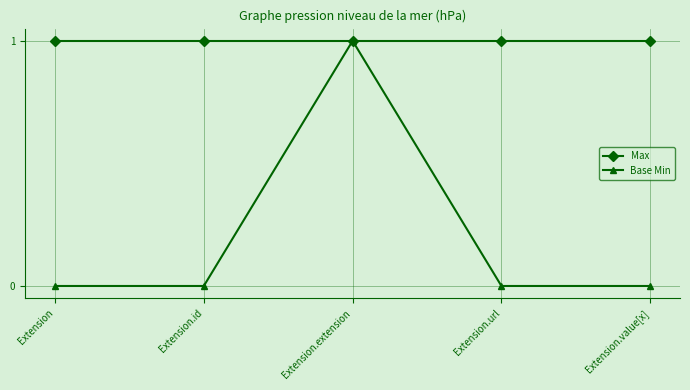

In Base Min, how many points are higher than both neighbors (excluding endpoints)?

1